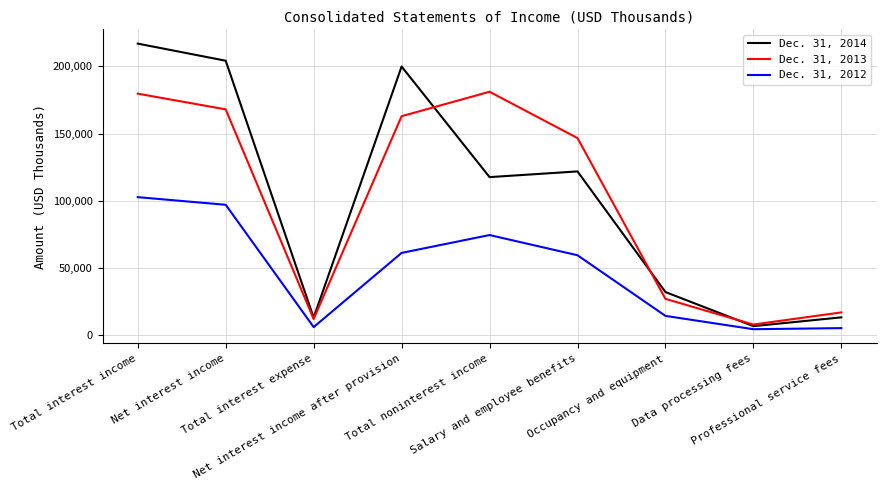

What is the greatest value displayed?

217023